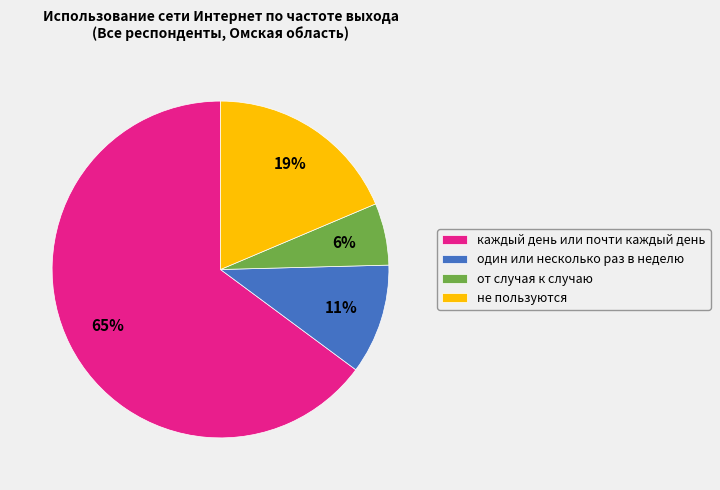

True or false: каждый день или почти каждый день accounts for 73% of the total.

False